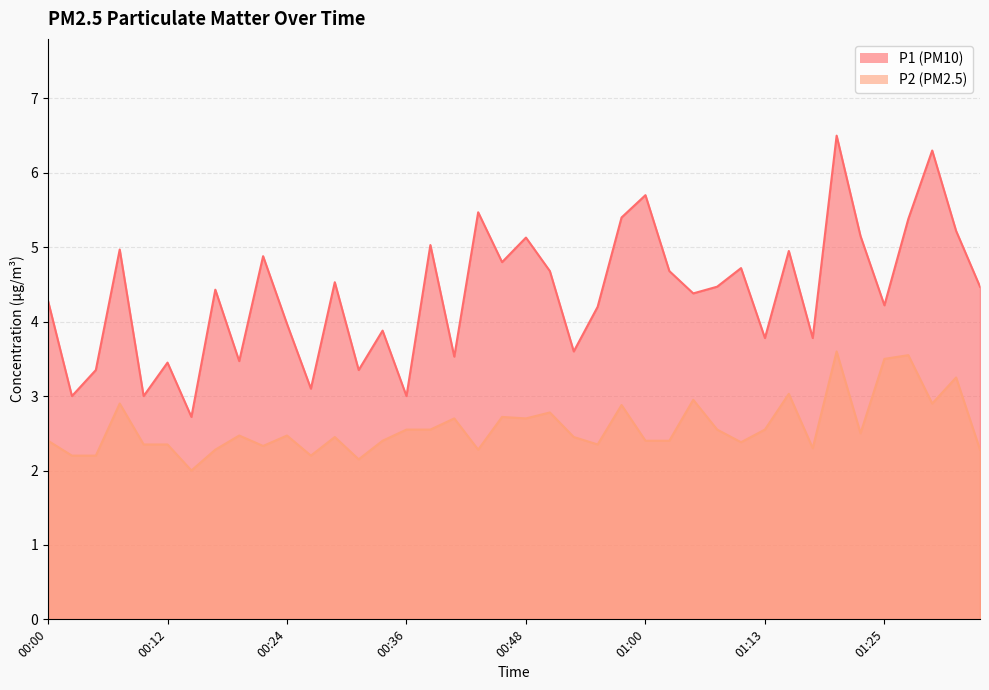

True or false: P2 has a value of 2.4 at 00:34.

True